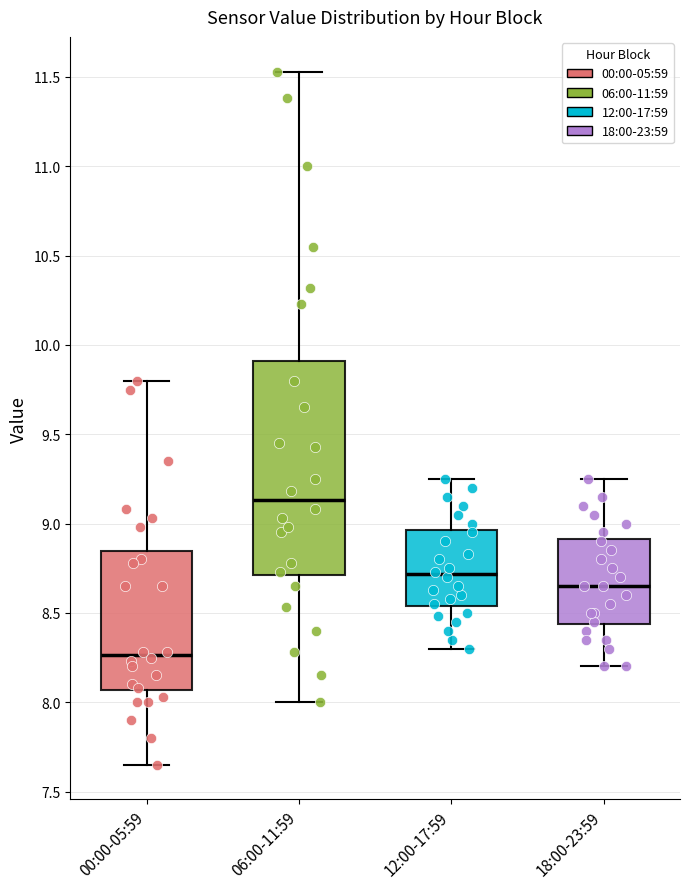

Reading left to right, transcribe this box plot: for each box, give where its median line is, the range the box spans, and where its two whiskers end, as read against the y-axis. The values are not printed on the chart, so give them approximately, as read against the axis.

00:00-05:59: median 8.25, box 8.05 to 8.85, whiskers 7.65 to 9.80
06:00-11:59: median 9.15, box 8.70 to 9.90, whiskers 8.00 to 11.55
12:00-17:59: median 8.70, box 8.55 to 8.95, whiskers 8.30 to 9.25
18:00-23:59: median 8.65, box 8.45 to 8.90, whiskers 8.20 to 9.25